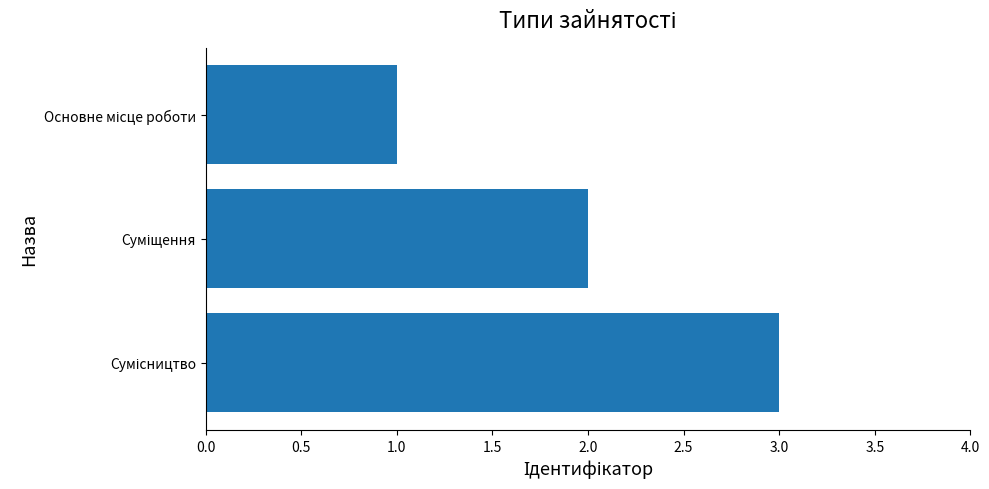

What is the sum of all values?

6